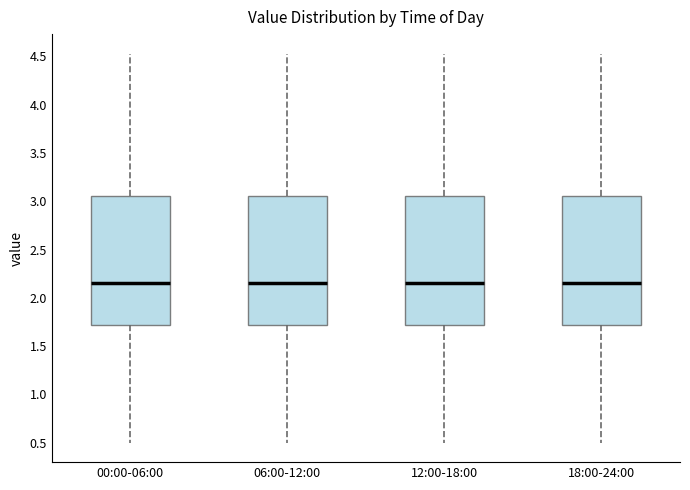

Where does the upper whisker of the box for 18:00-24:00 end on the y-axis? The values are not printed on the chart, so give them approximately, as read against the axis.

4.55